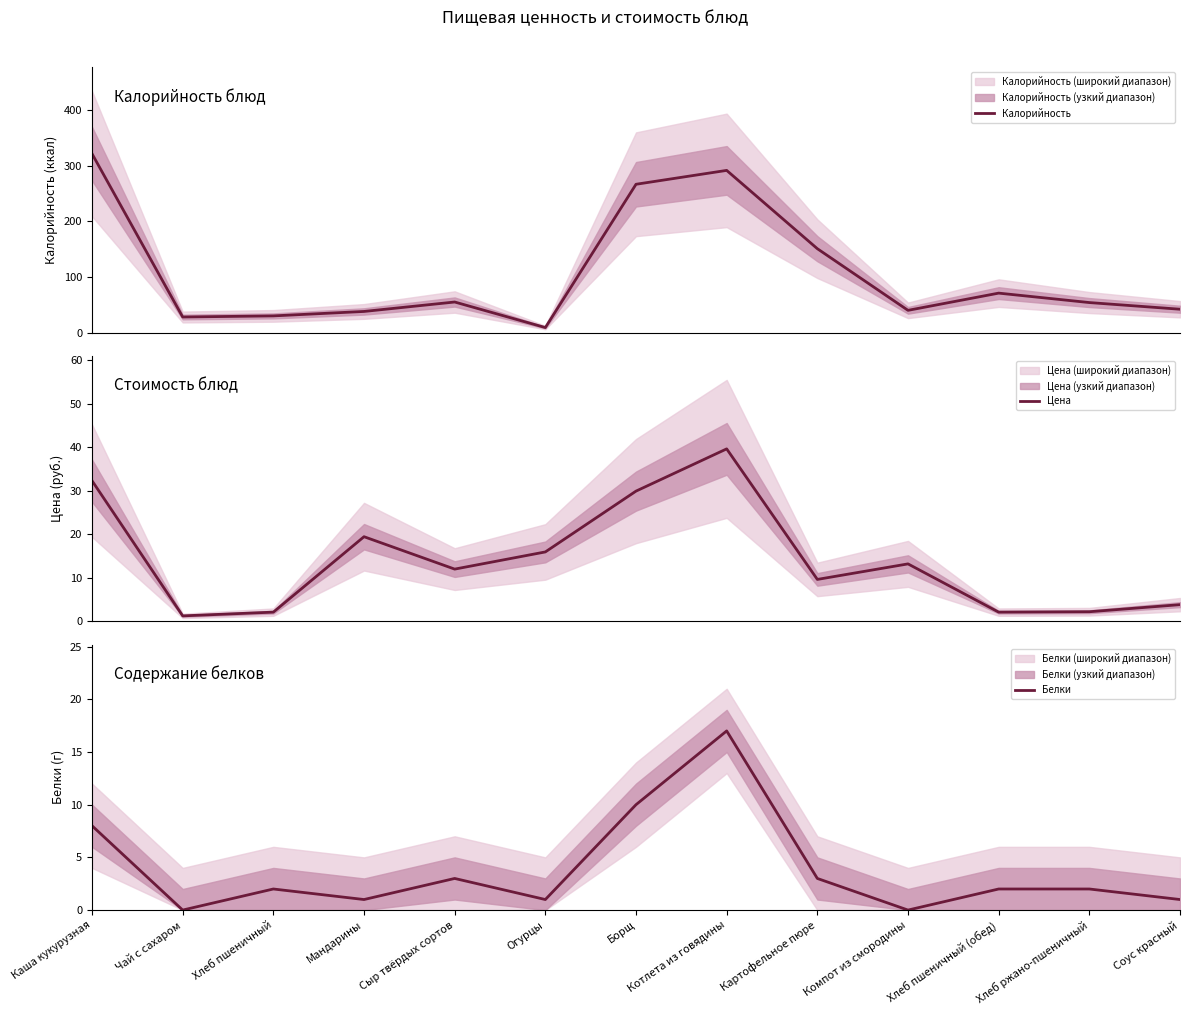

Where is Цена nearest to the value 20?

Мандарины